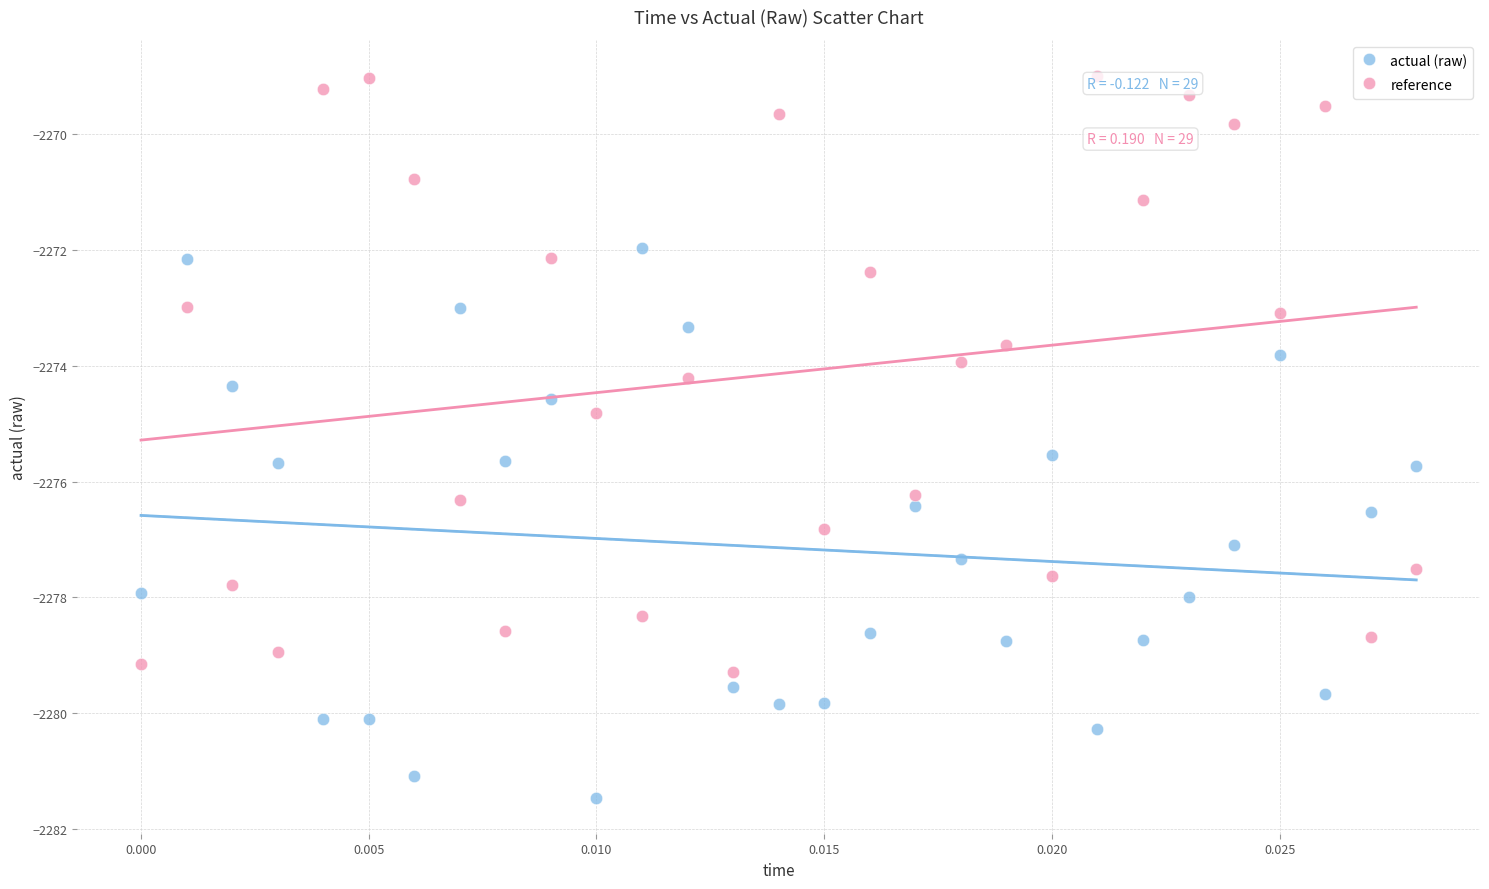

Across all data points, what is the range of Y values (max minus min)?

12.5